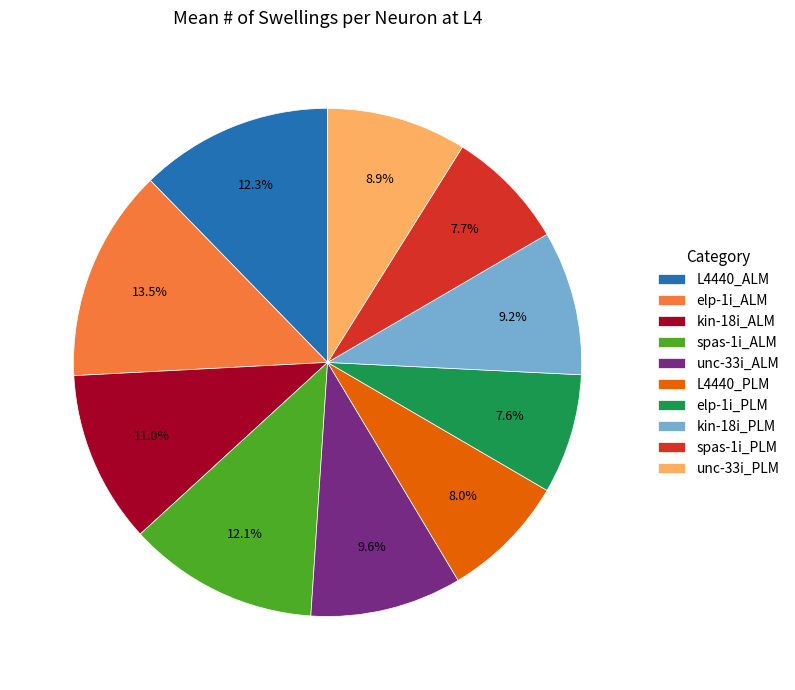

Is there a majority slice in this chart?

No